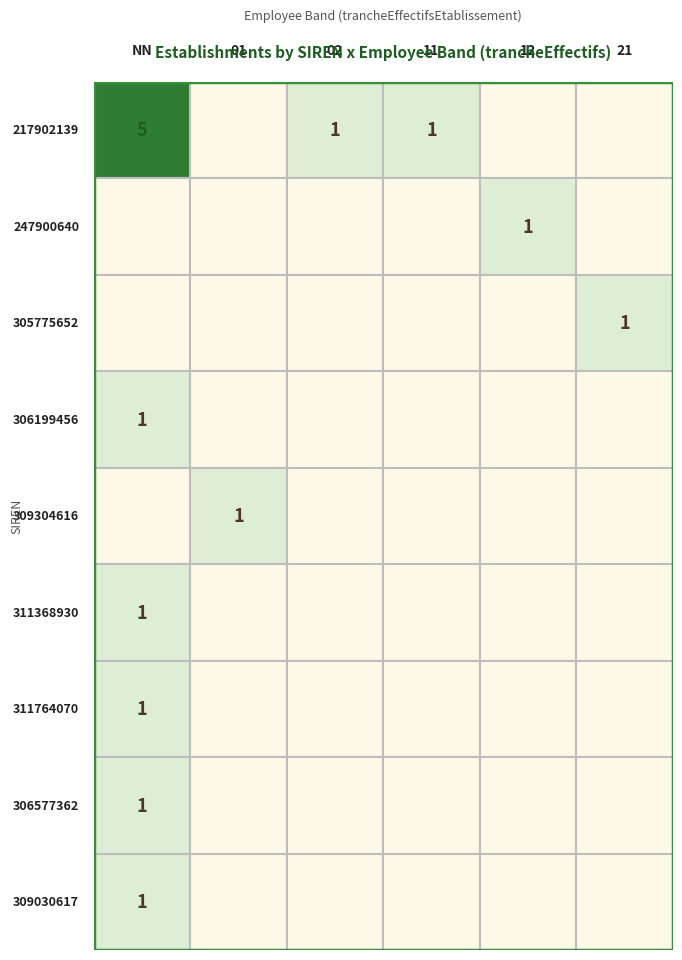

What is the maximum value for 309030617?

1